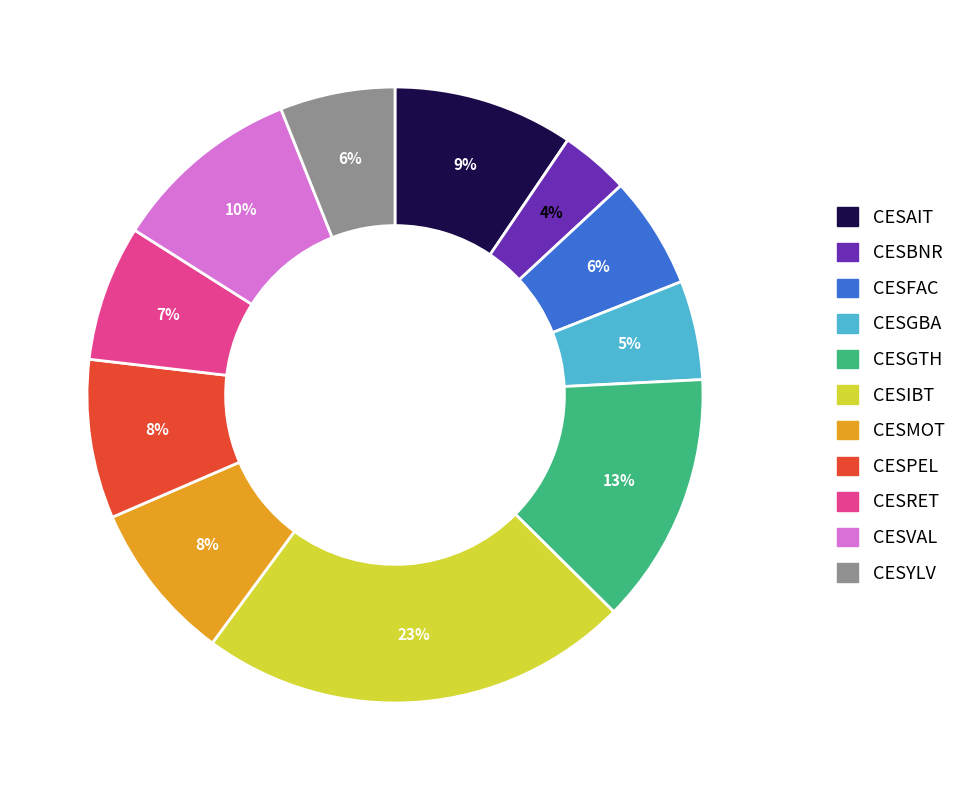

Which slice is the smallest?

CESBNR